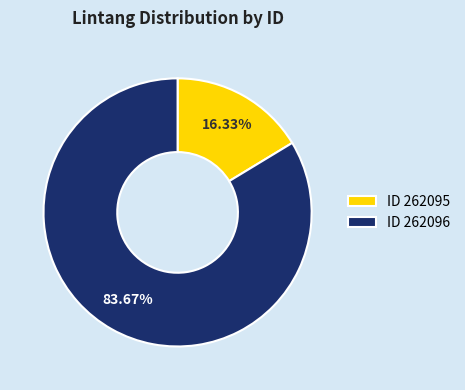

Between ID 262095 and ID 262096, which is larger?

ID 262096